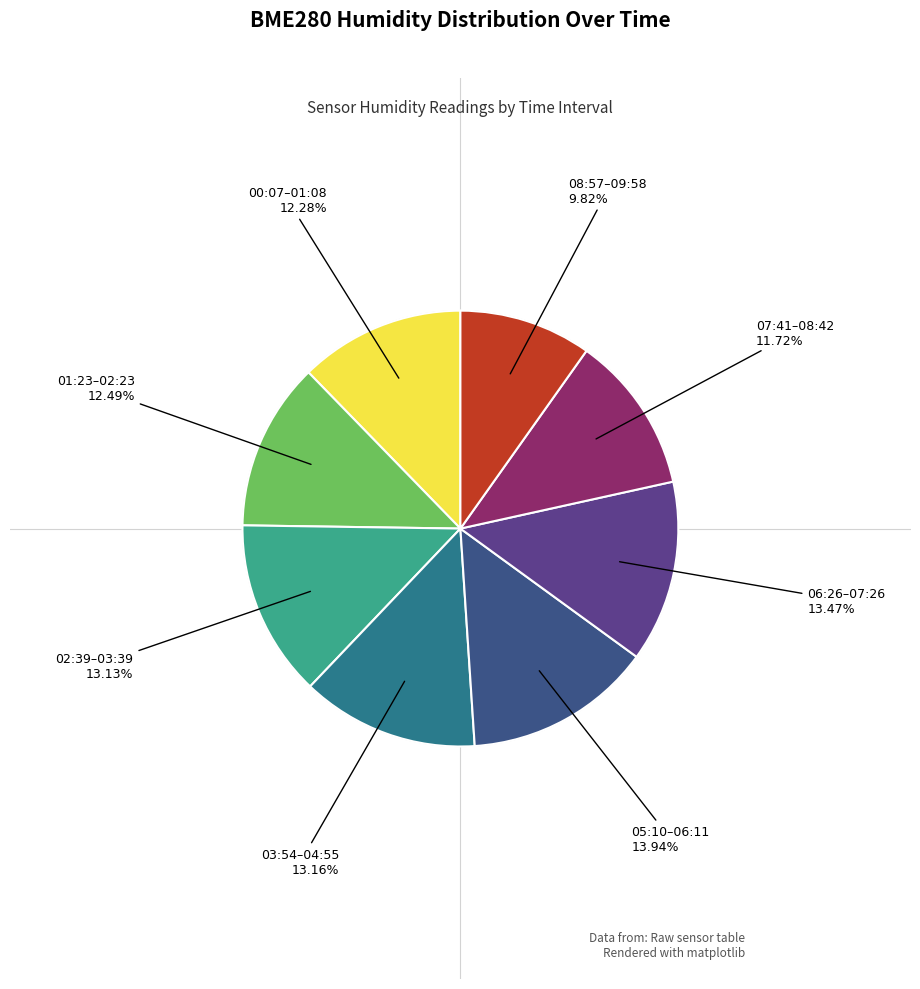

What is the ratio of the value at 00:07–01:08 to the value at 07:41–08:42?

1.0